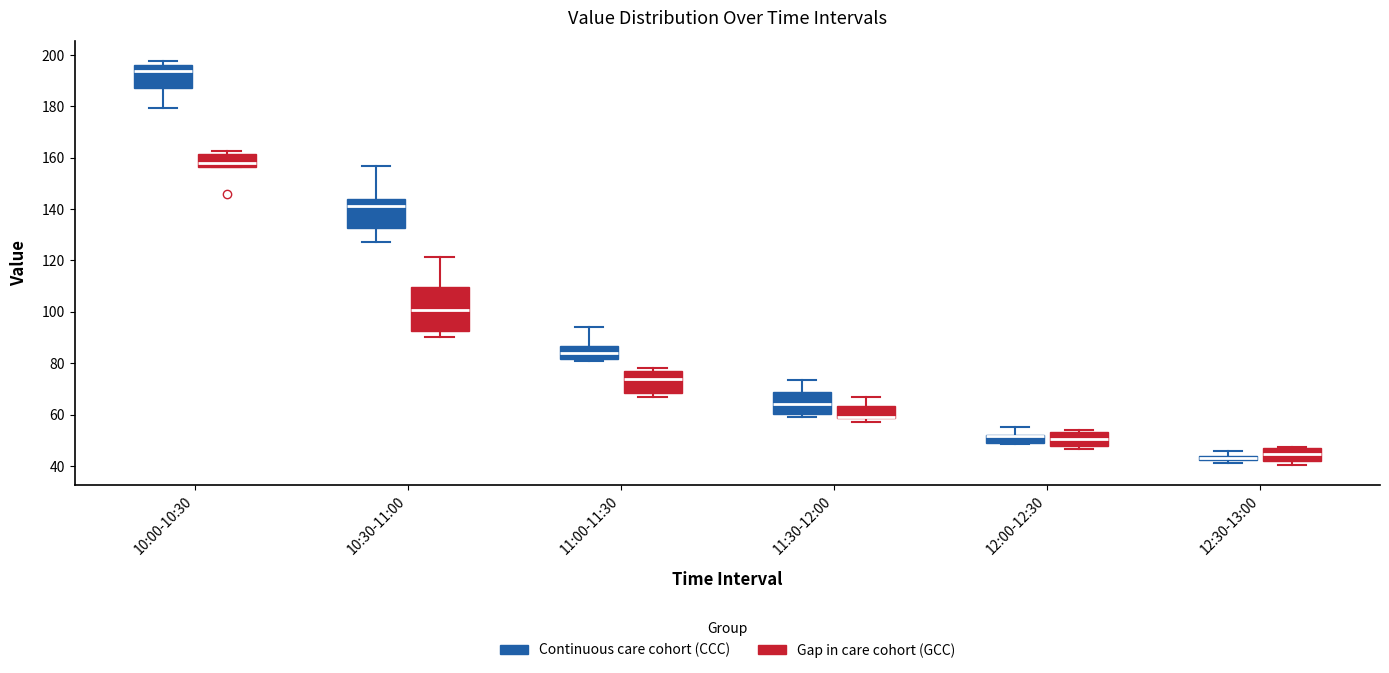

Where is the lower edge of the box for 11:30-12:00 (Continuous care cohort (CCC)) on the y-axis? The values are not printed on the chart, so give them approximately, as read against the axis.

60